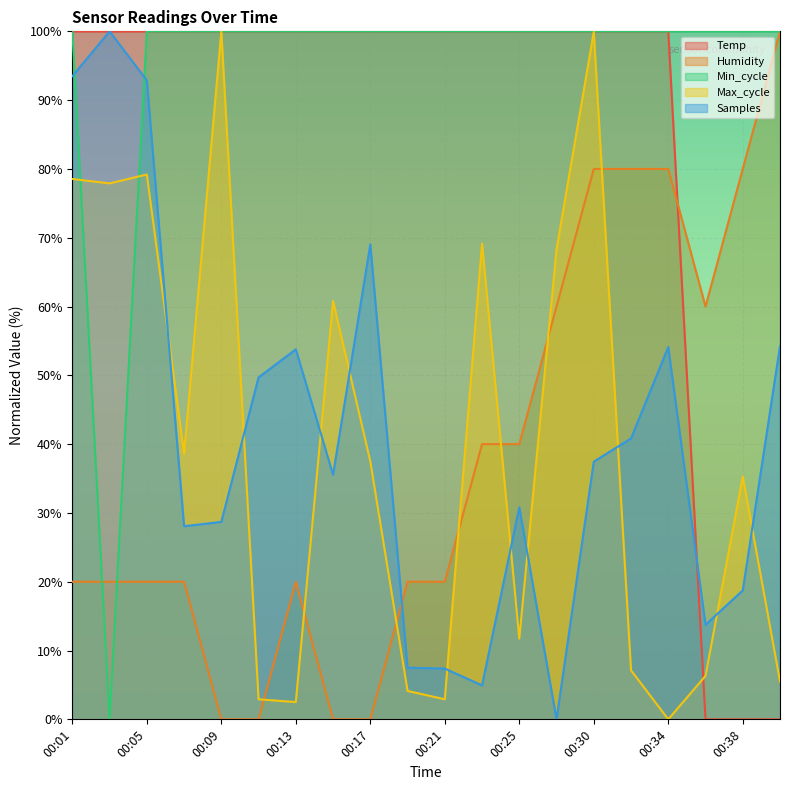

Reading right to left, extract all data points from this chart.

Temp: 00:40=0.0	00:38=0.0	00:36=0.0	00:34=100.0	00:32=100.0	00:30=100.0	00:27=100.0	00:25=100.0	00:23=100.0	00:21=100.0	00:19=100.0	00:17=100.0	00:15=100.0	00:13=100.0	00:11=100.0	00:09=100.0	00:07=100.0	00:05=100.0	00:03=100.0	00:01=100.0
Humidity: 00:40=100.0	00:38=80.0	00:36=60.0	00:34=80.0	00:32=80.0	00:30=80.0	00:27=60.0	00:25=40.0	00:23=40.0	00:21=20.0	00:19=20.0	00:17=0.0	00:15=0.0	00:13=20.0	00:11=0.0	00:09=0.0	00:07=20.0	00:05=20.0	00:03=20.0	00:01=20.0
Min_cycle: 00:40=100.0	00:38=100.0	00:36=100.0	00:34=100.0	00:32=100.0	00:30=100.0	00:27=100.0	00:25=100.0	00:23=100.0	00:21=100.0	00:19=100.0	00:17=100.0	00:15=100.0	00:13=100.0	00:11=100.0	00:09=100.0	00:07=100.0	00:05=100.0	00:03=0.0	00:01=100.0
Max_cycle: 00:40=5.5	00:38=35.3	00:36=6.3	00:34=0.0	00:32=7.1	00:30=99.9	00:27=68.3	00:25=11.7	00:23=69.1	00:21=2.9	00:19=4.1	00:17=37.5	00:15=60.8	00:13=2.5	00:11=2.9	00:09=100.0	00:07=38.6	00:05=79.2	00:03=77.9	00:01=78.5
Samples: 00:40=54.2	00:38=18.7	00:36=13.7	00:34=54.1	00:32=40.8	00:30=37.5	00:27=0.0	00:25=30.8	00:23=4.9	00:21=7.4	00:19=7.5	00:17=69.0	00:15=35.6	00:13=53.8	00:11=49.7	00:09=28.7	00:07=28.1	00:05=92.9	00:03=100.0	00:01=93.5